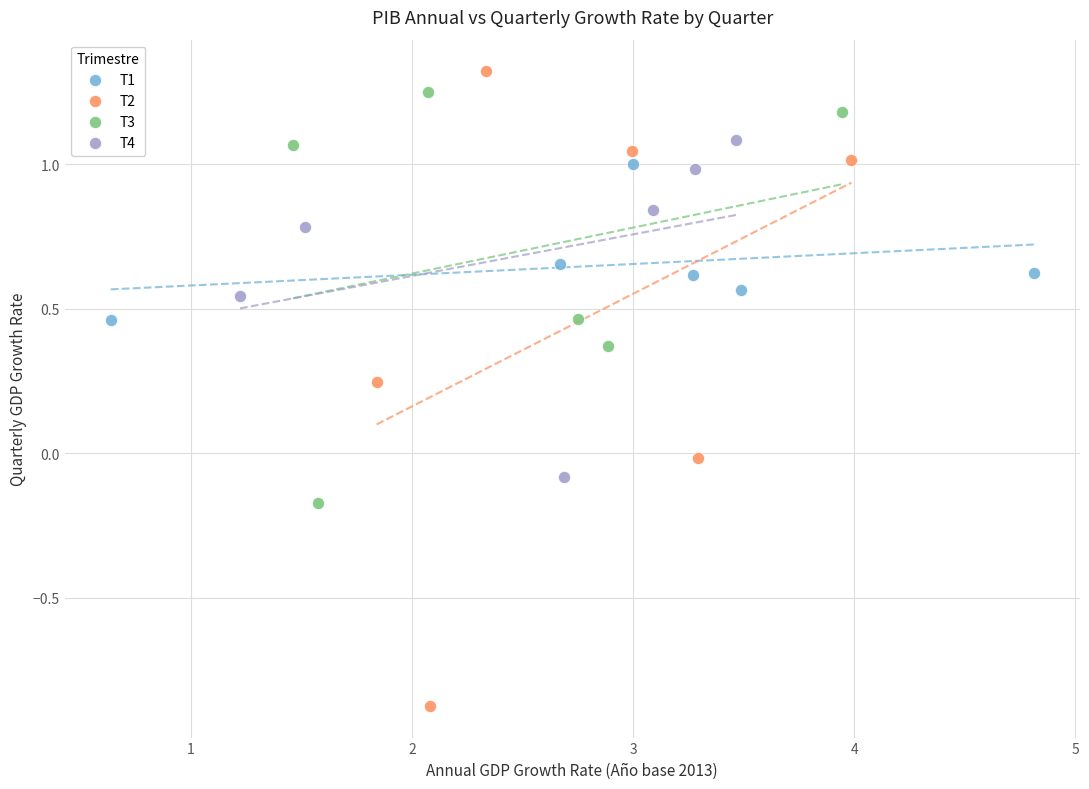

What are all the series names shown in the legend?

T1, T2, T3, T4